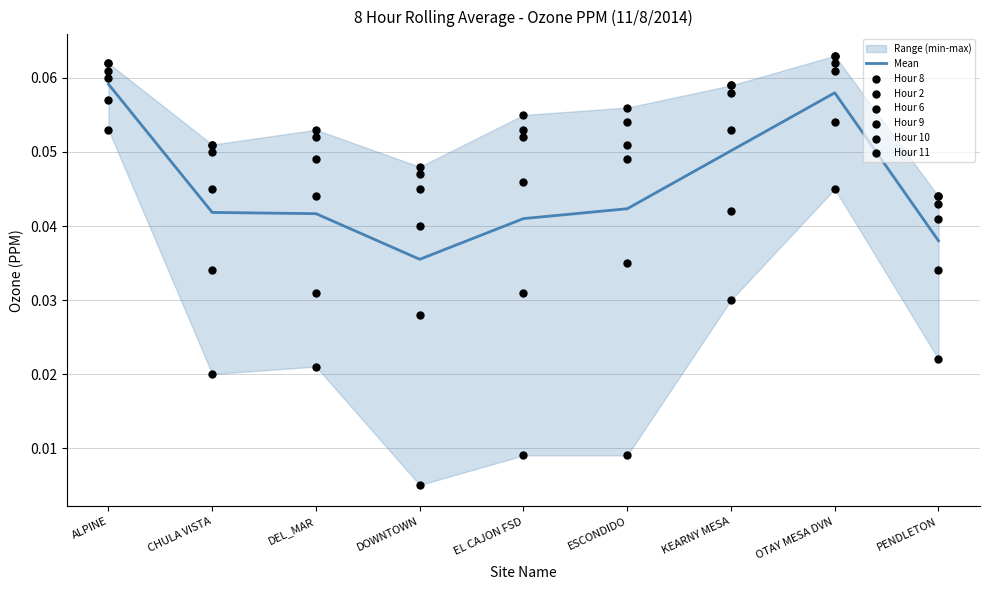

What is the total value across all series at PENDLETON?

0.2